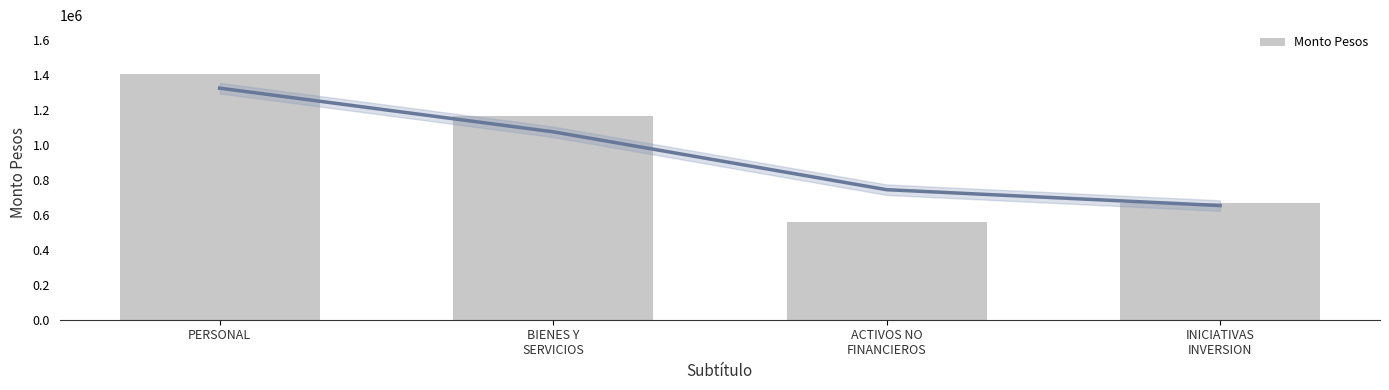

What is the label of the 1st bar from the right?

INICIATIVAS
INVERSION